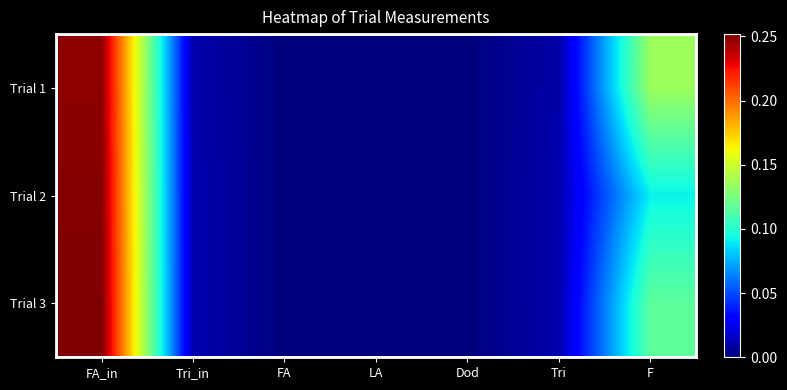

List the series in order of their peak value, lowest first.

Trial 1, Trial 2, Trial 3